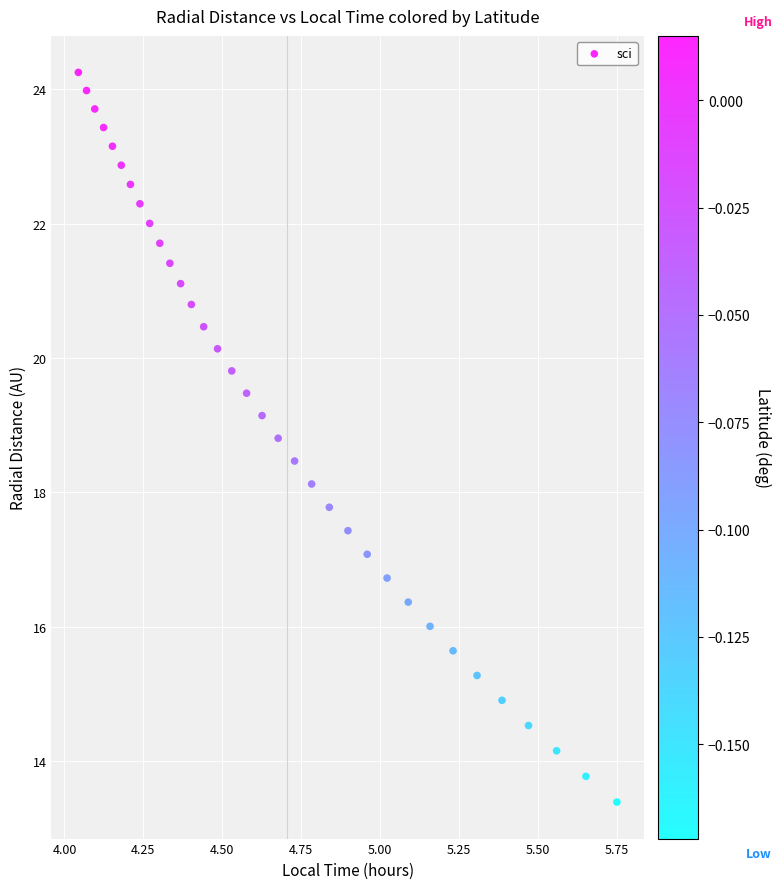

What is the range of X values (max minus min)?

1.7